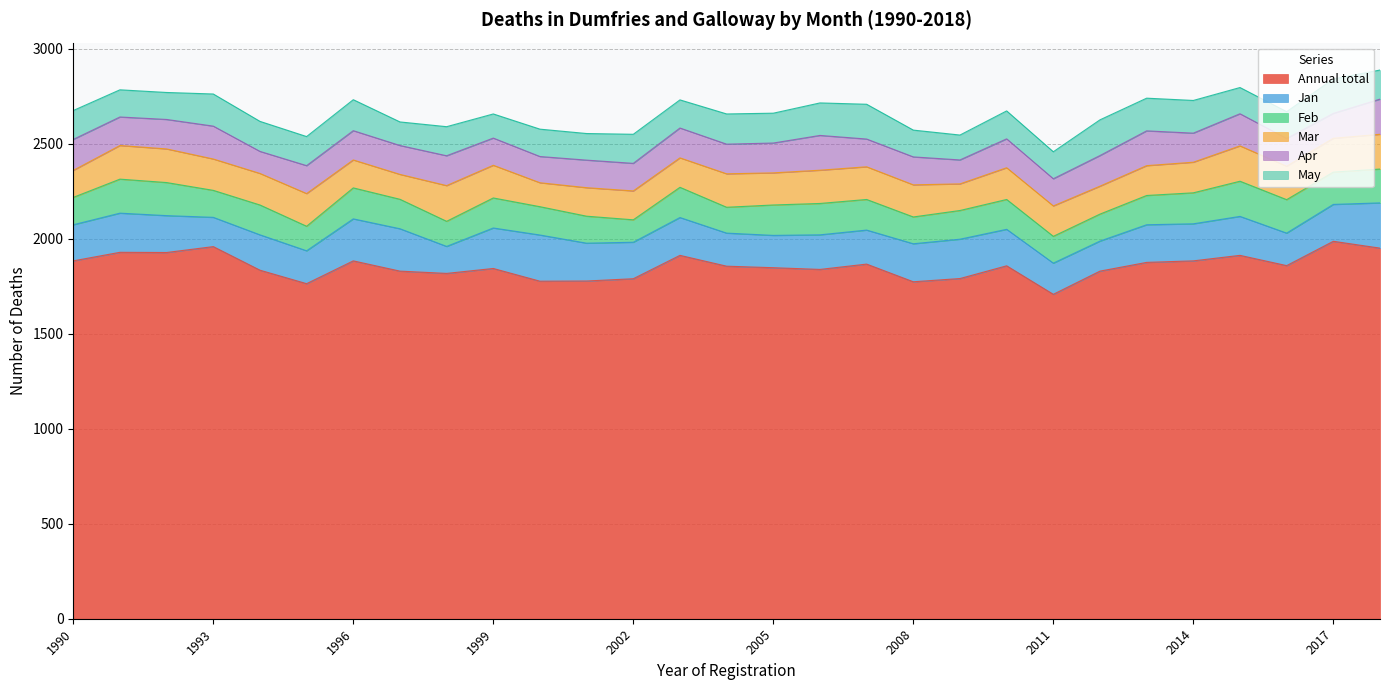

Between which two adjacent categories do Feb and Jan first intersect?

2015 and 2016